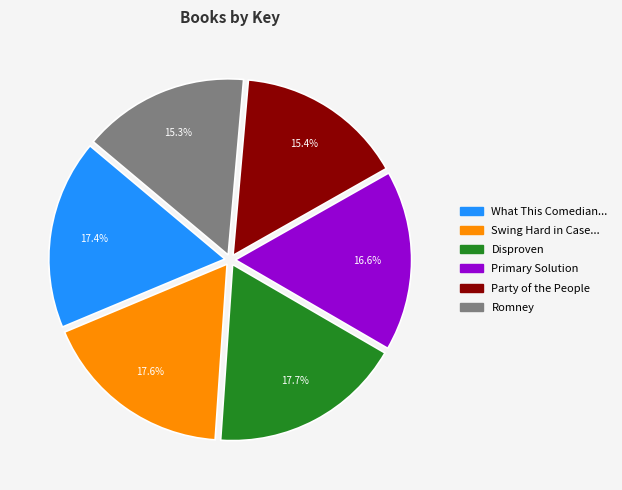

Is there a majority slice in this chart?

No